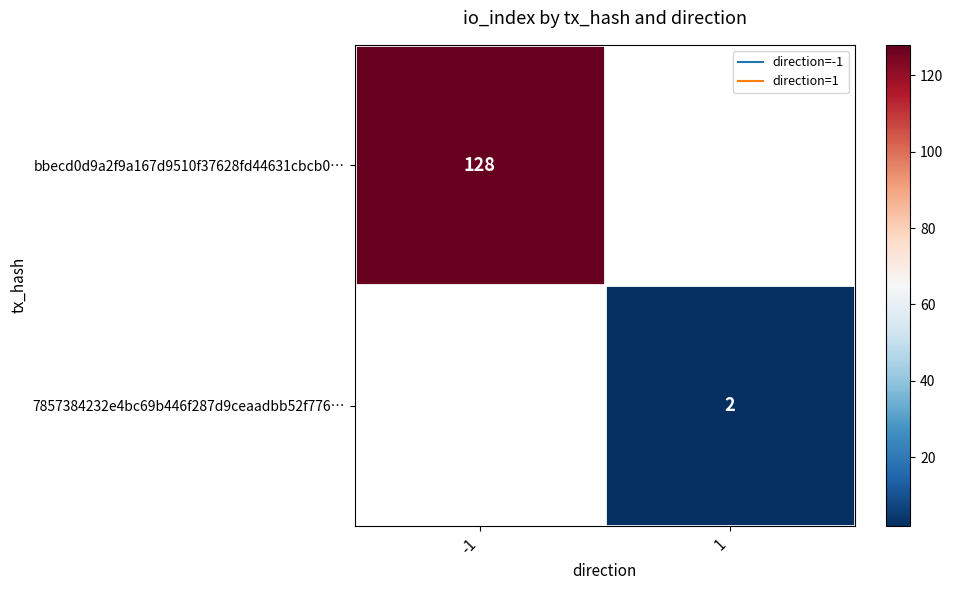

How many values in bbecd0d9a2f9a167d9510f37628fd44631cbcb0… are above zero?

1